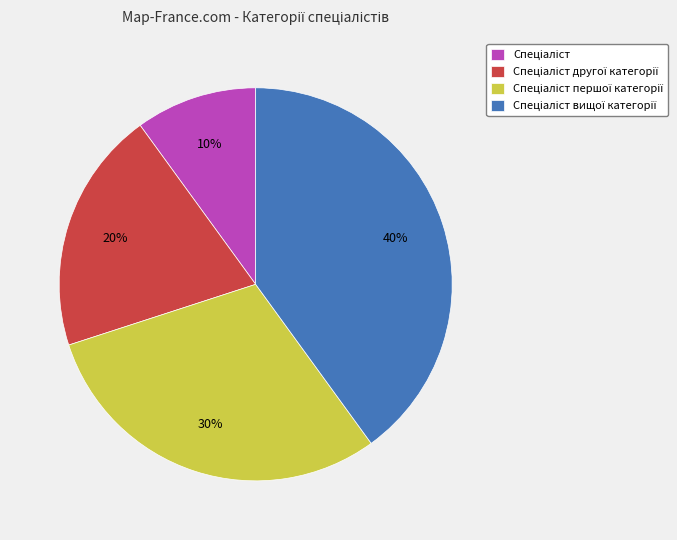

To the nearest percent, what is the average slice percentage?

25%